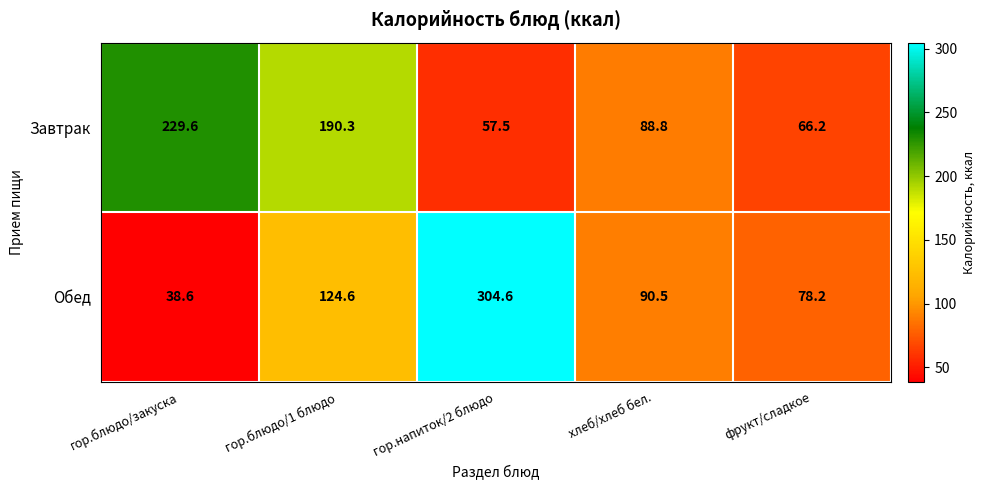

What is the approximate value of Завтрак at гор.напиток/2 блюдо?

57.5